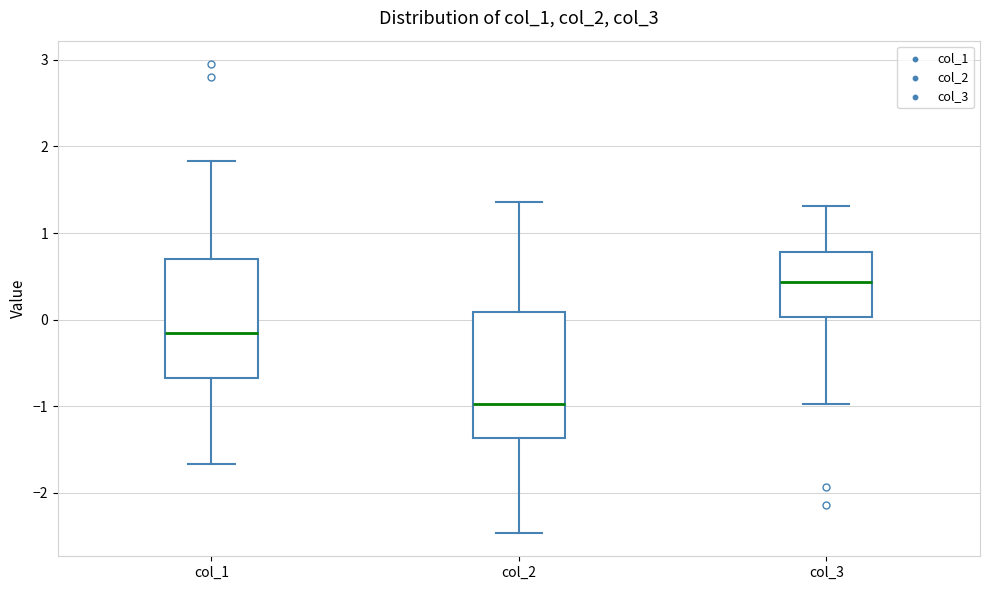

Reading left to right, transcribe this box plot: for each box, give where its median line is, the range the box spans, and where its two whiskers end, as read against the y-axis. The values are not printed on the chart, so give them approximately, as read against the axis.

col_1: median -0.2, box -0.7 to 0.7, whiskers -1.7 to 1.8
col_2: median -1.0, box -1.4 to 0.1, whiskers -2.5 to 1.4
col_3: median 0.4, box 0.0 to 0.8, whiskers -1.0 to 1.3